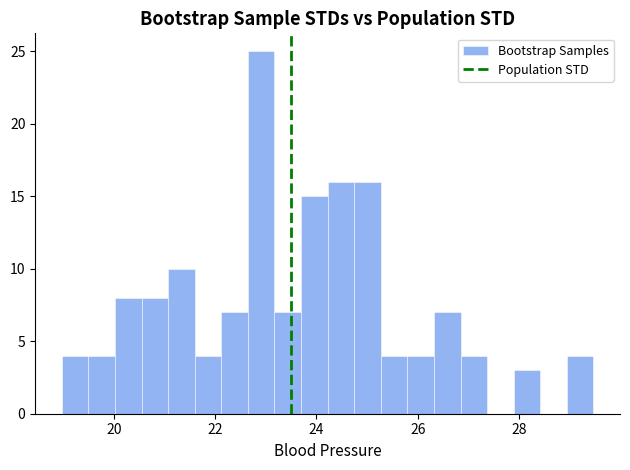

Around what value on the x-axis is the tallest bar? Give the approximate position of its centre, as read against the axis.

23.0